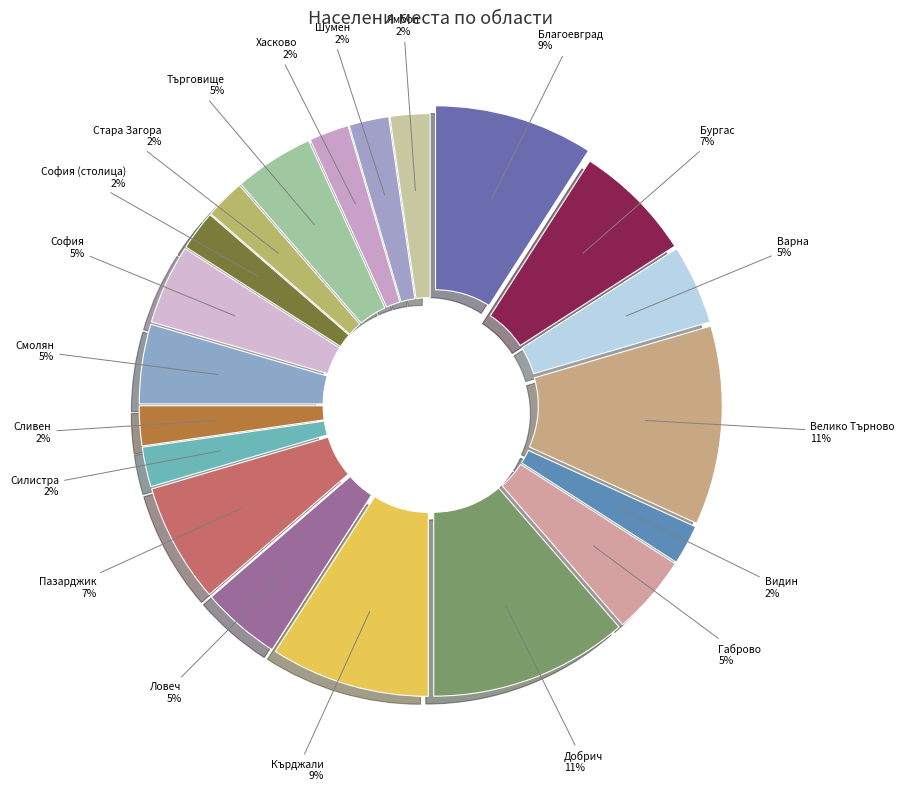

Does обл. Пазарджик represent more than half of the total?

No